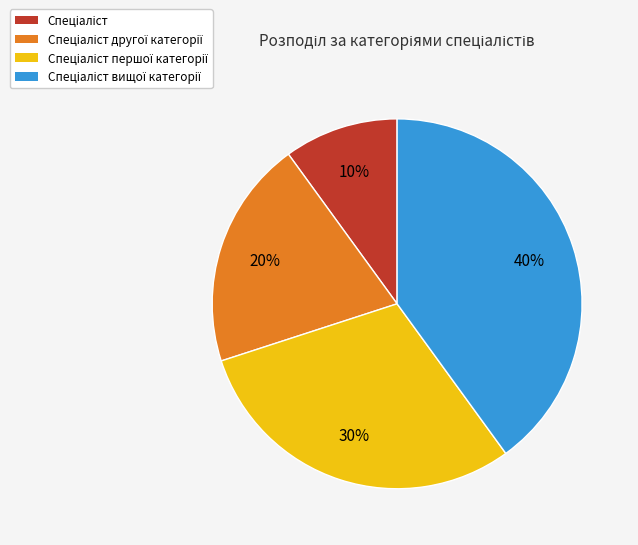

Is there any slice that represents more than half of the pie?

No